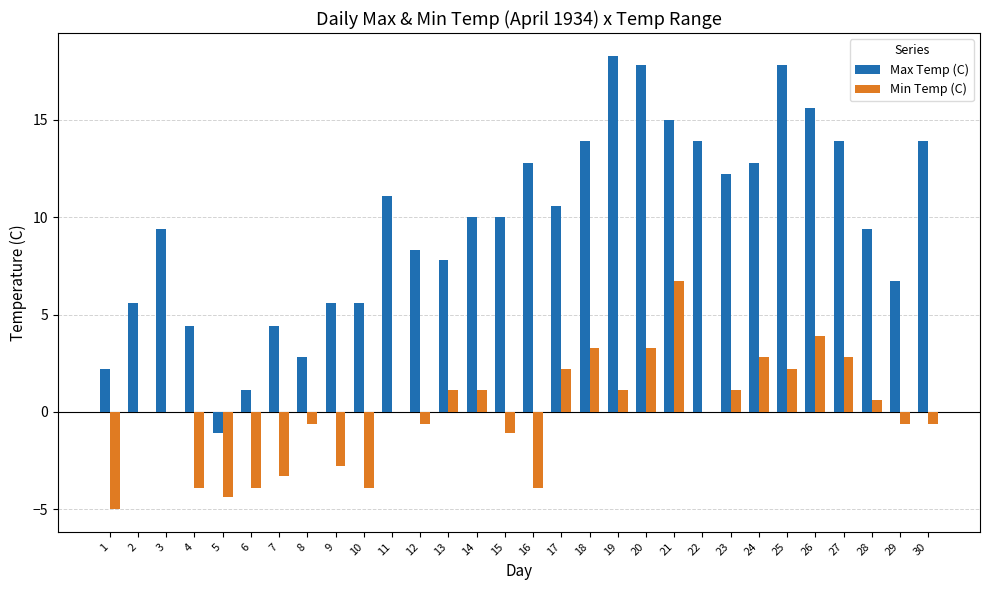

How many values in Max Temp (C) are above zero?

29